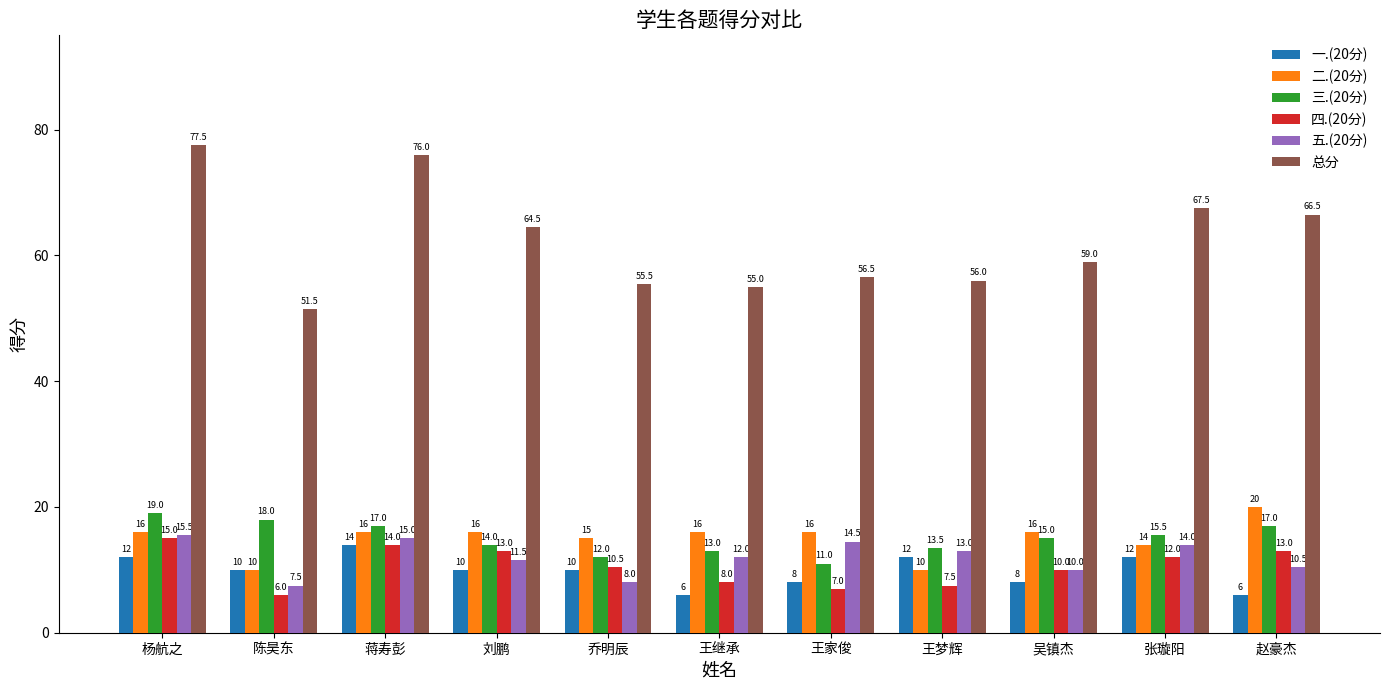

Is the value of 五.(20分) at 陈昊东 greater than the value of 总分 at 王家俊?

No